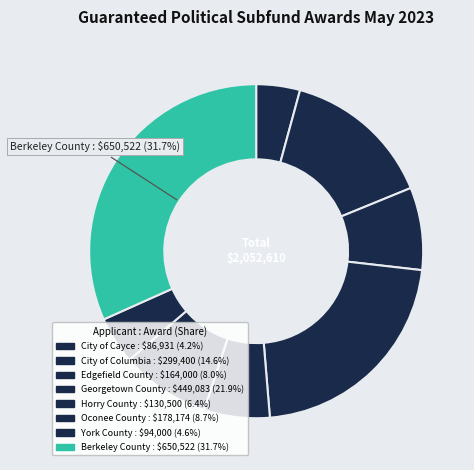

How many slices are in this pie chart?

8